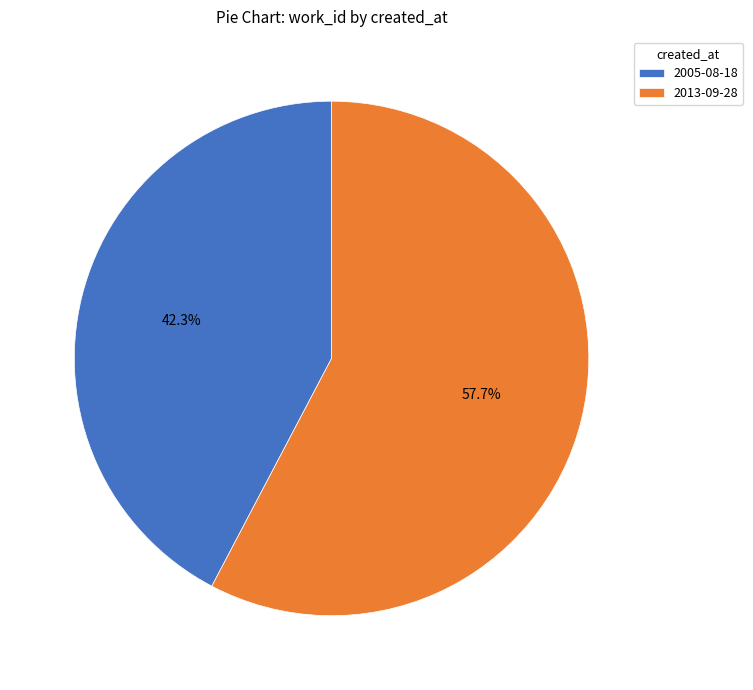

What is the majority slice?

2013-09-28